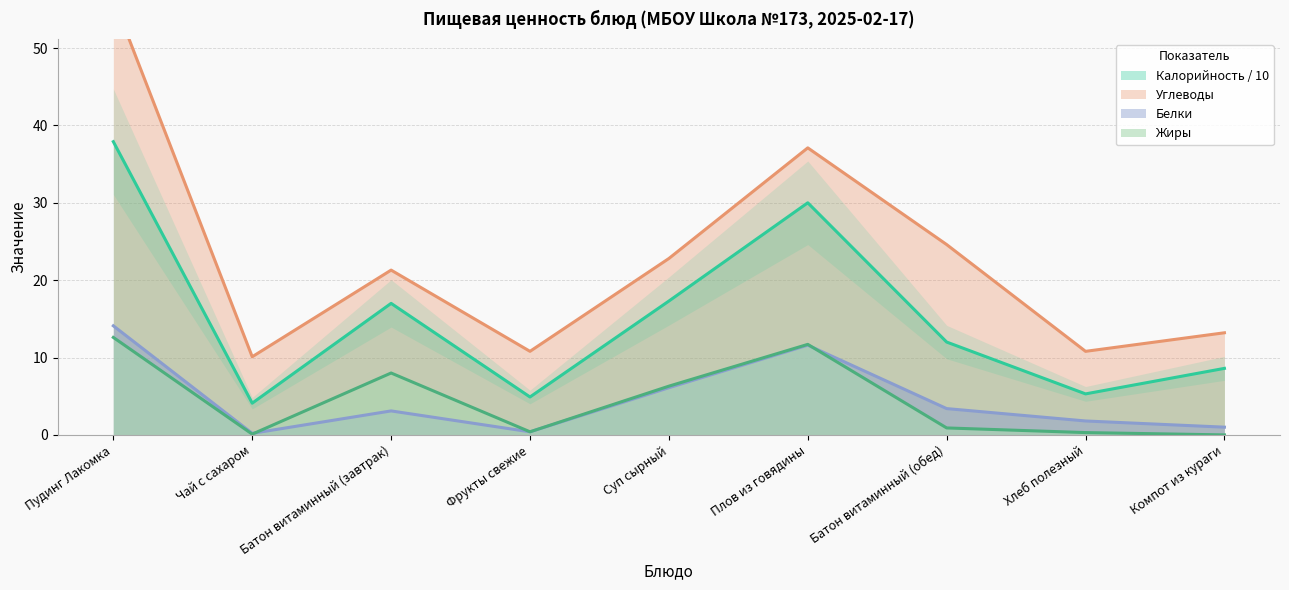

What is the maximum value shown in the chart?

56.4